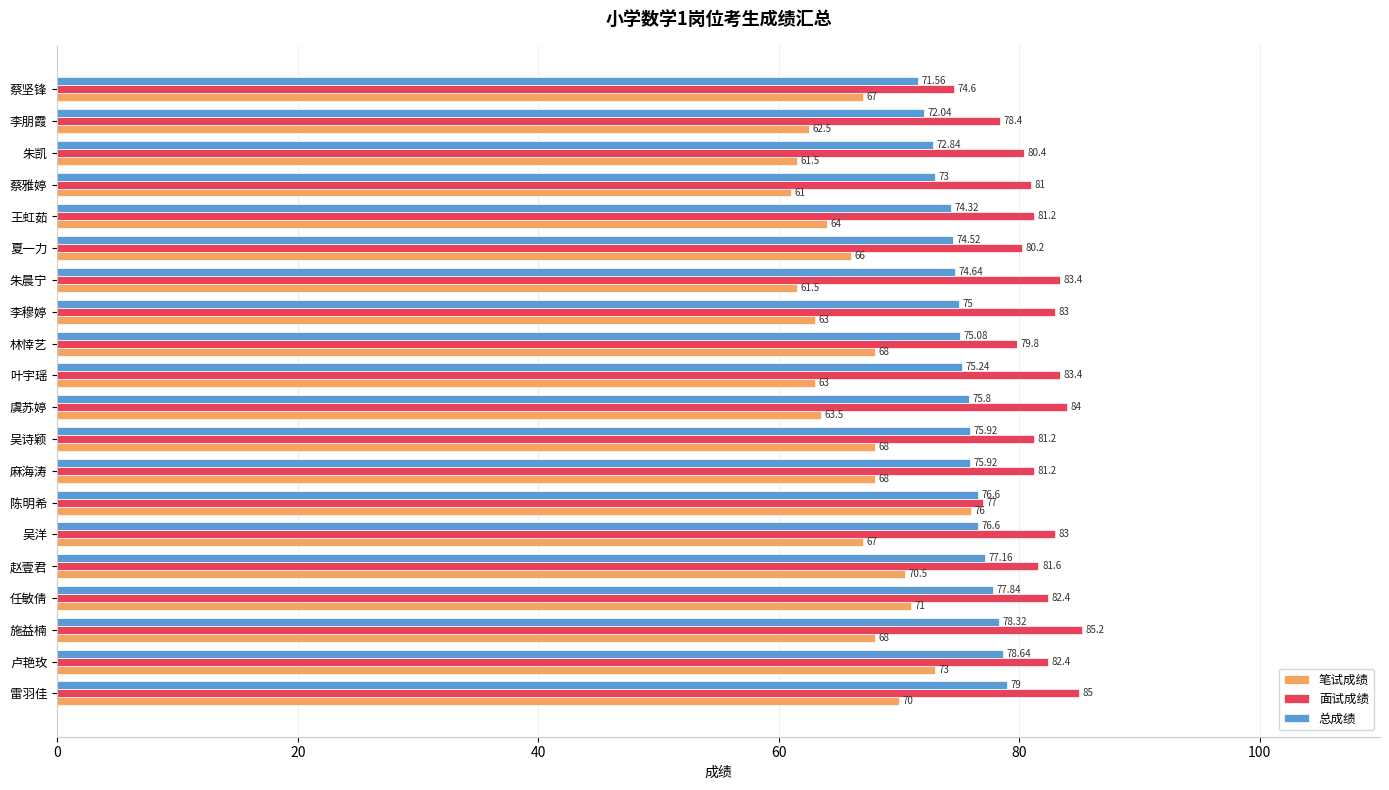

What is the difference between the maximum and minimum values in the 总成绩 series?

7.4